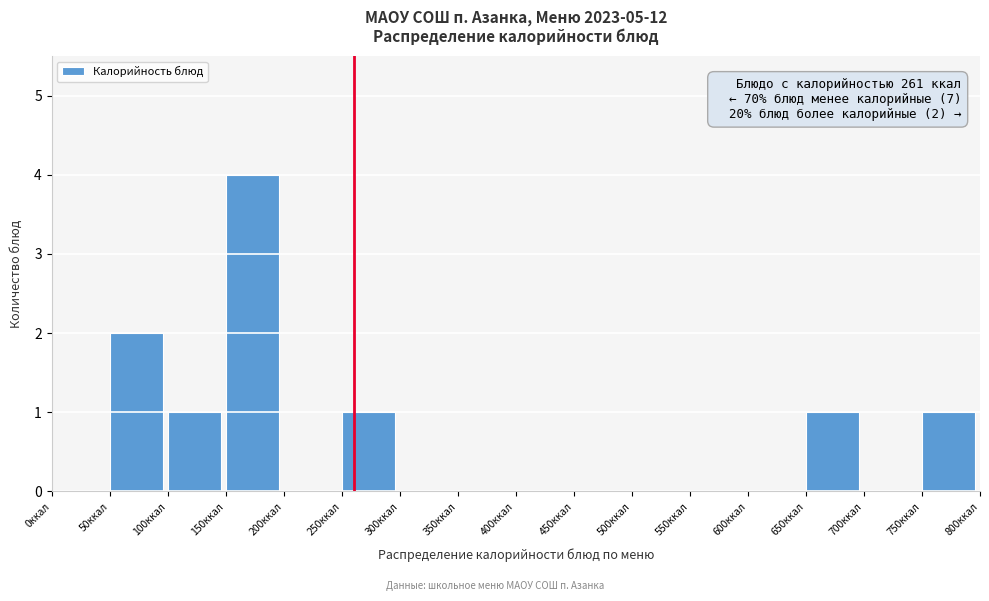

Which range on the x-axis has the tallest bar?

150 to 200